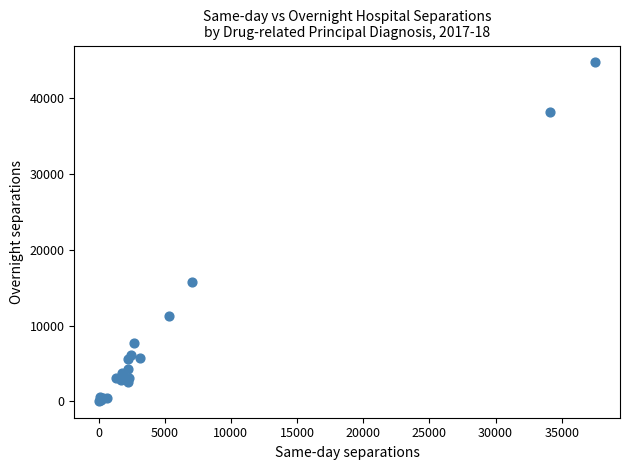

What Y value in the scatter plot is closest to 22382?

15737